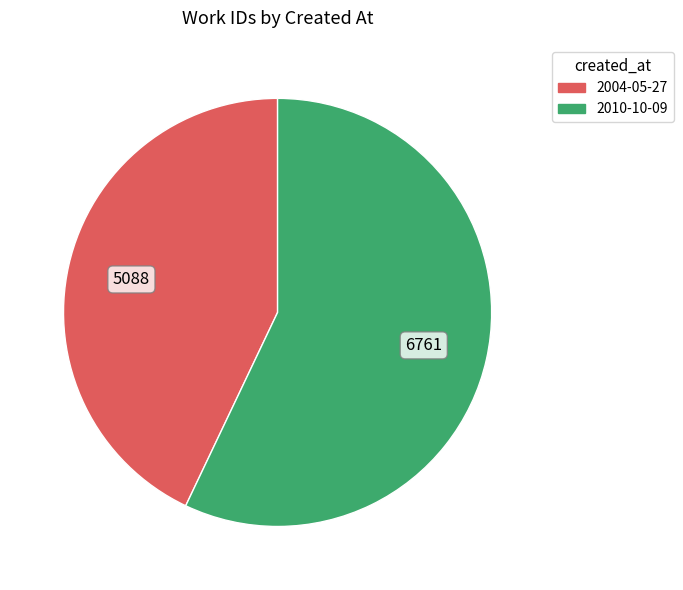

True or false: 2004-05-27 accounts for 57% of the total.

False